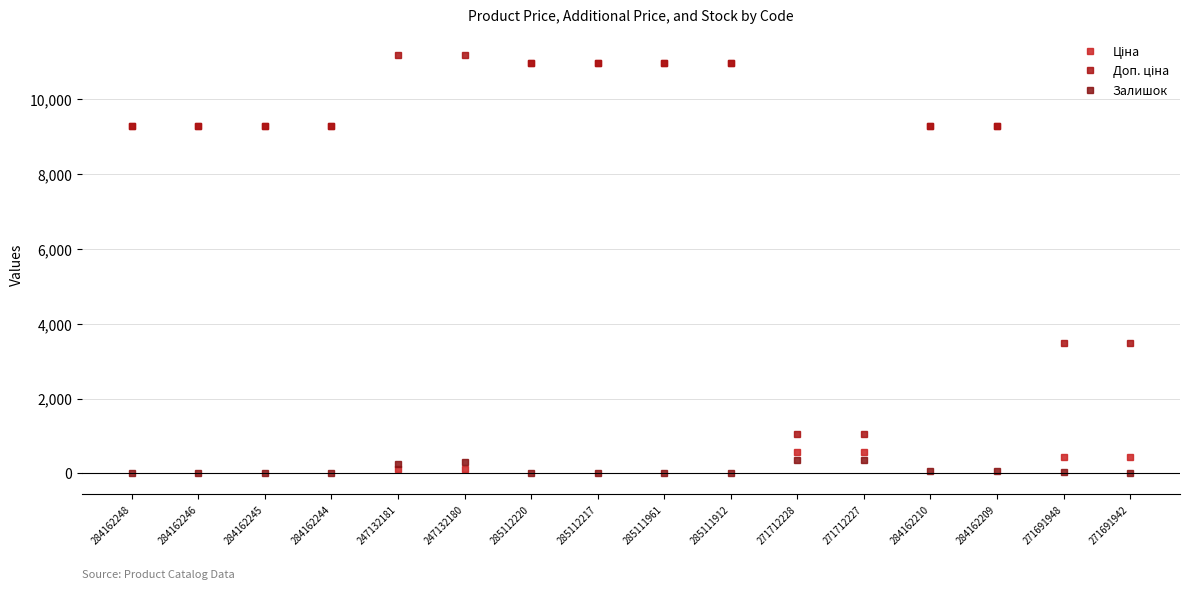

Does the chart have visible grid lines?

Yes